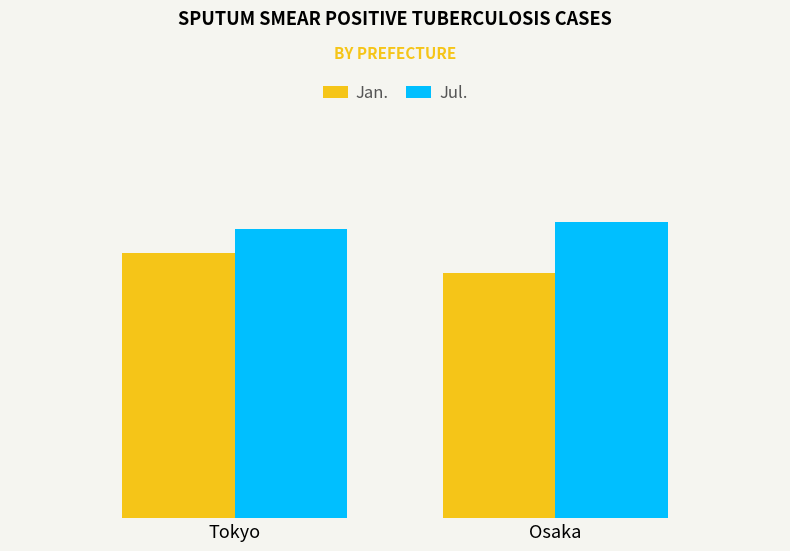

Are the bars grouped side by side (vs. stacked)?

Yes